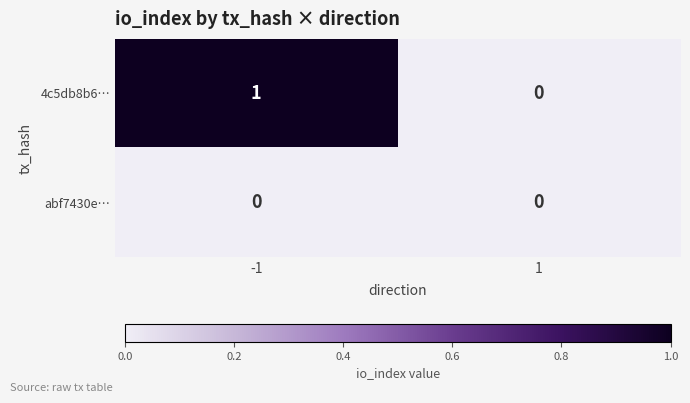

List the series in order of their peak value, highest first.

4c5db8b6…, abf7430e…